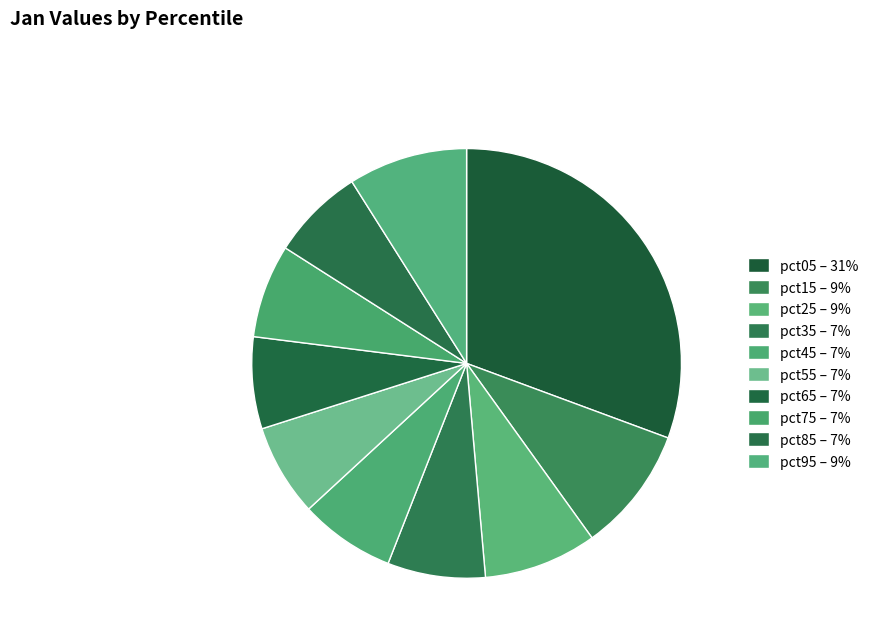

Do pct85 and pct35 together represent more than half of the pie?

No